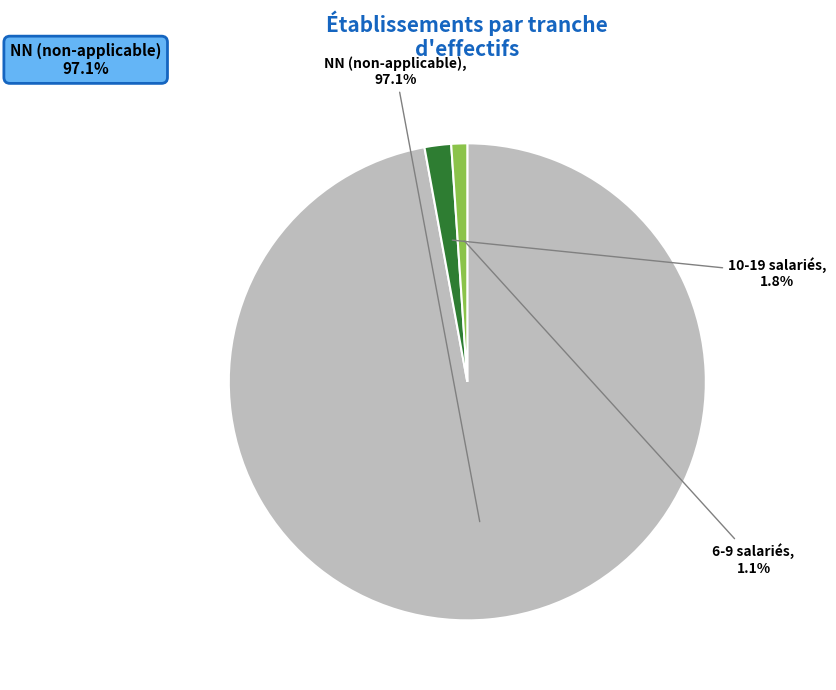

Count the number of slices in the pie.

3